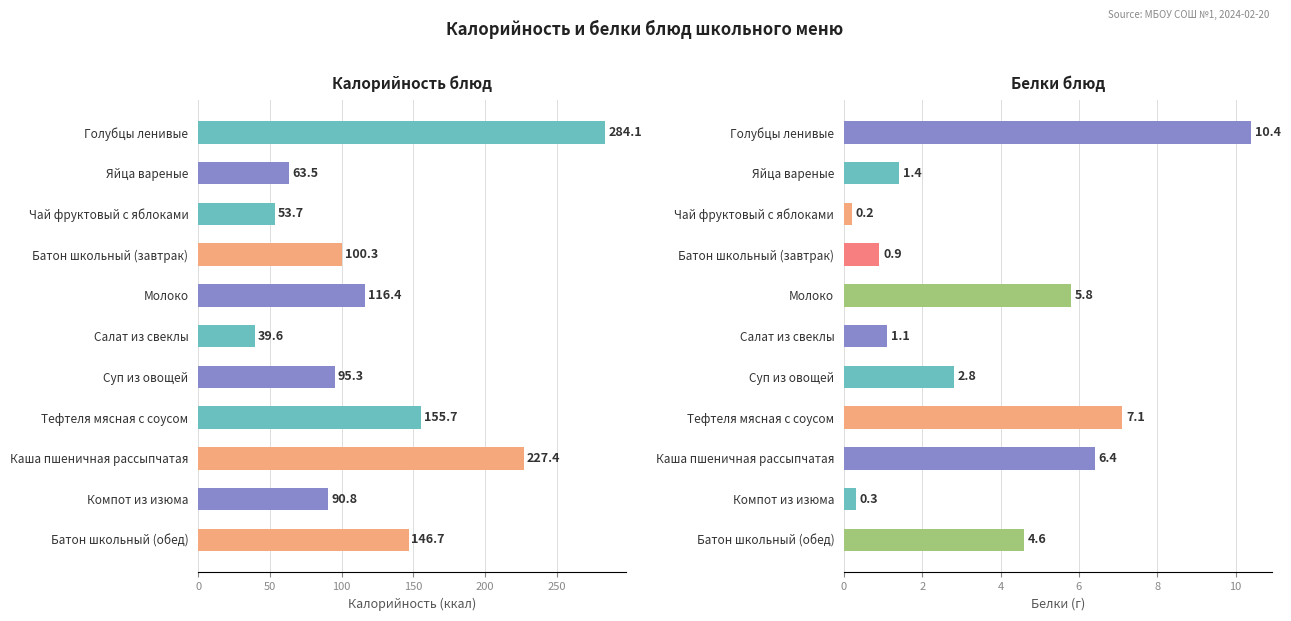

At how many categories does at least one series exceed 205?

2